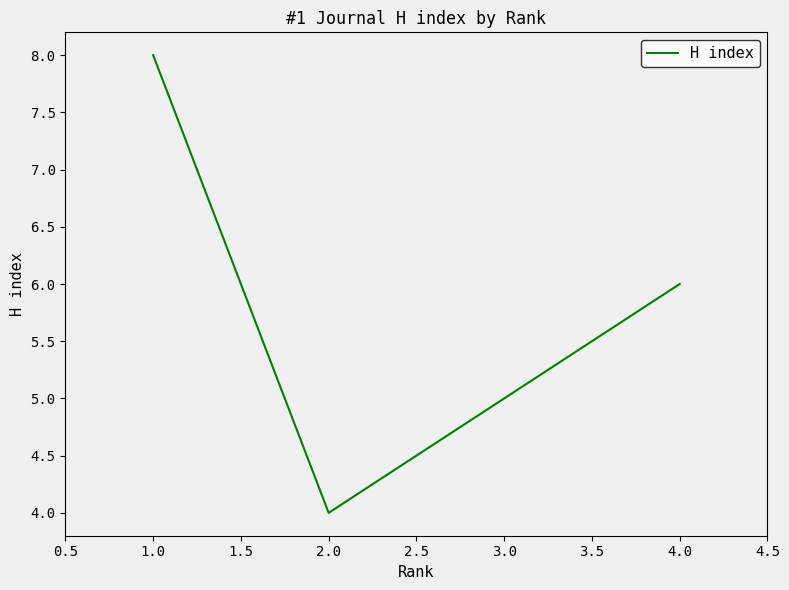

Count the number of data series in this chart.

1